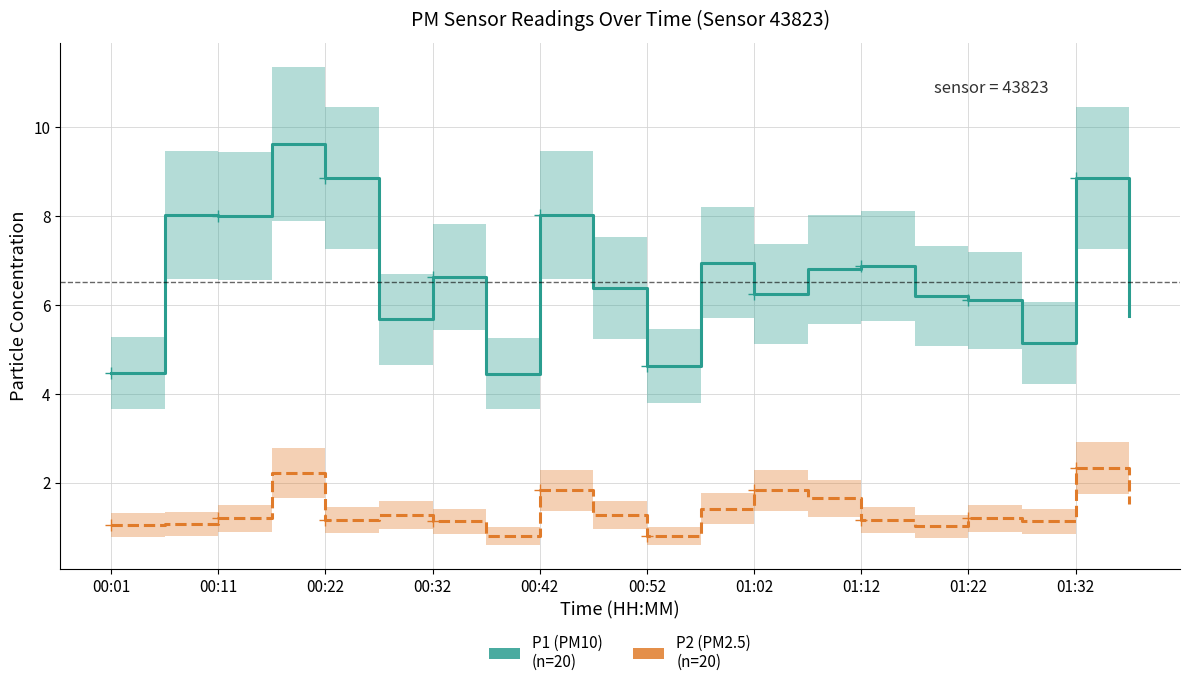

What is the lowest value of the P1 (PM10) series?

4.5